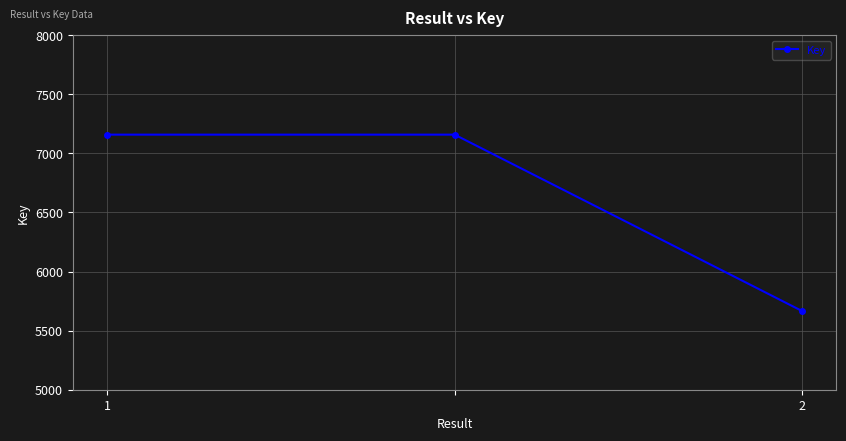

What is the minimum value shown in the chart?

5667